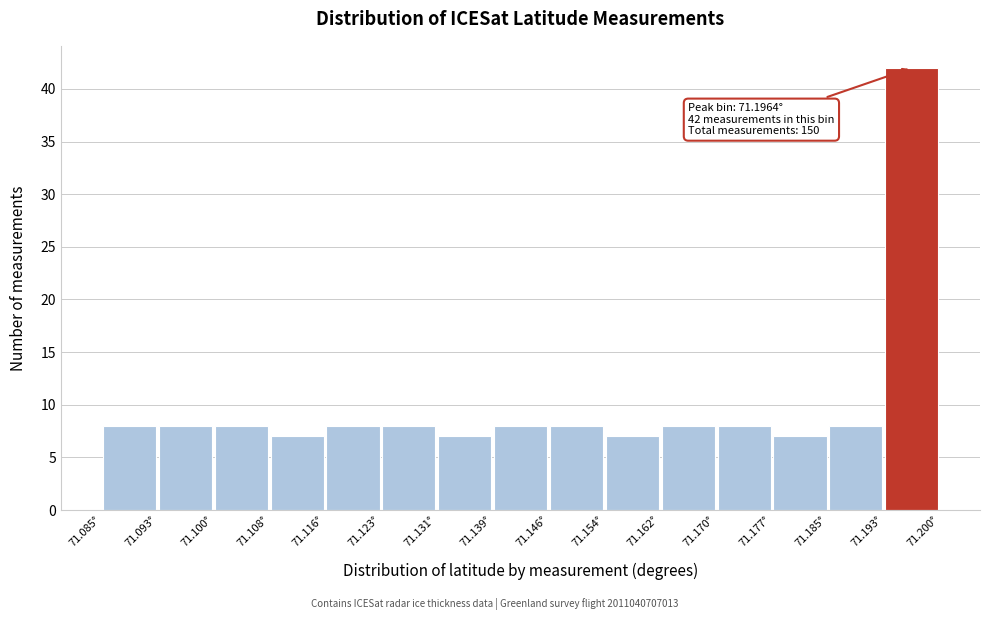

Which range on the x-axis has the tallest bar?

71.193 to 71.200